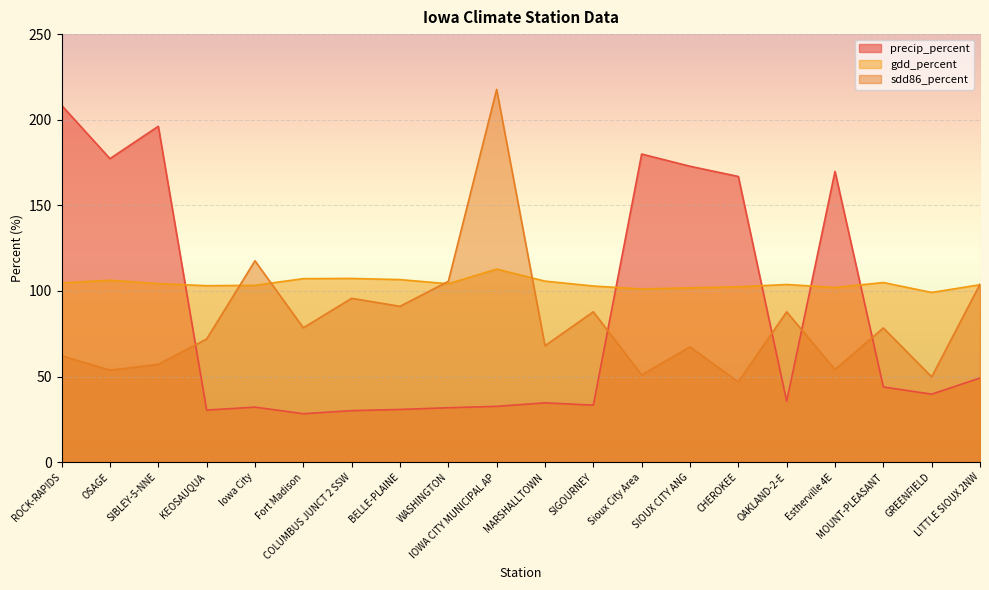

The gdd_percent series shows 103.1 at KEOSAUQUA. True or false?

True